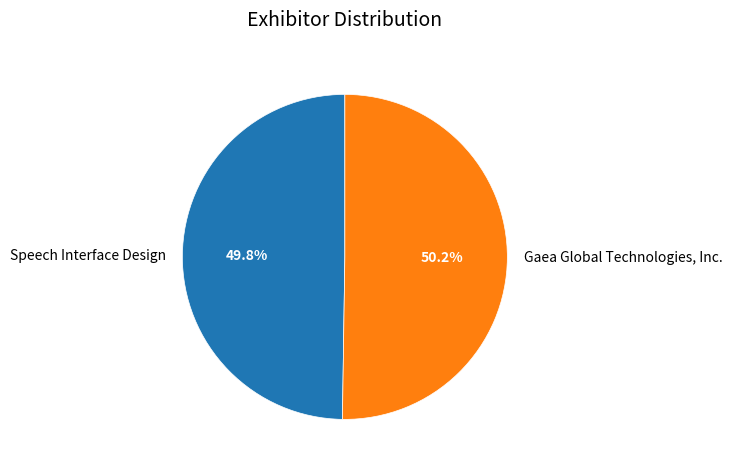

What percentage is the Speech Interface Design slice, to the nearest percent?

50%